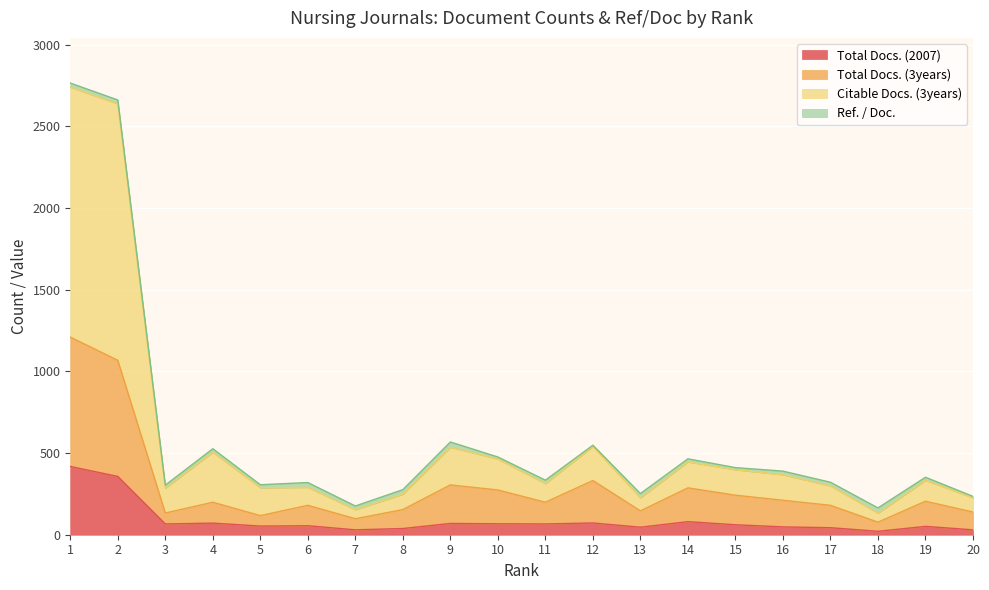

Which has a higher value, 20 or 13?

13